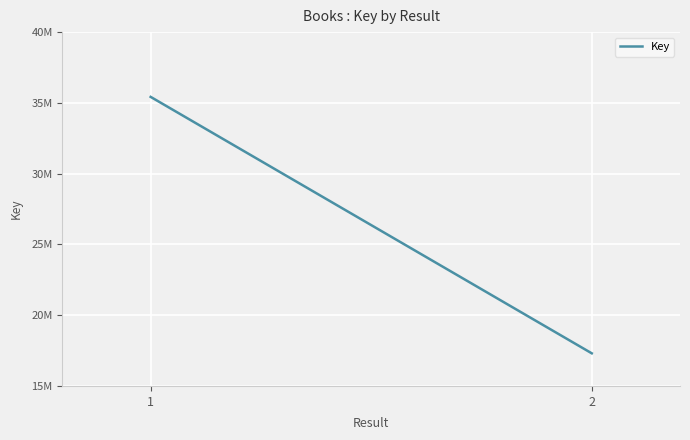

What is the value of the 1st point from the left?

35422918